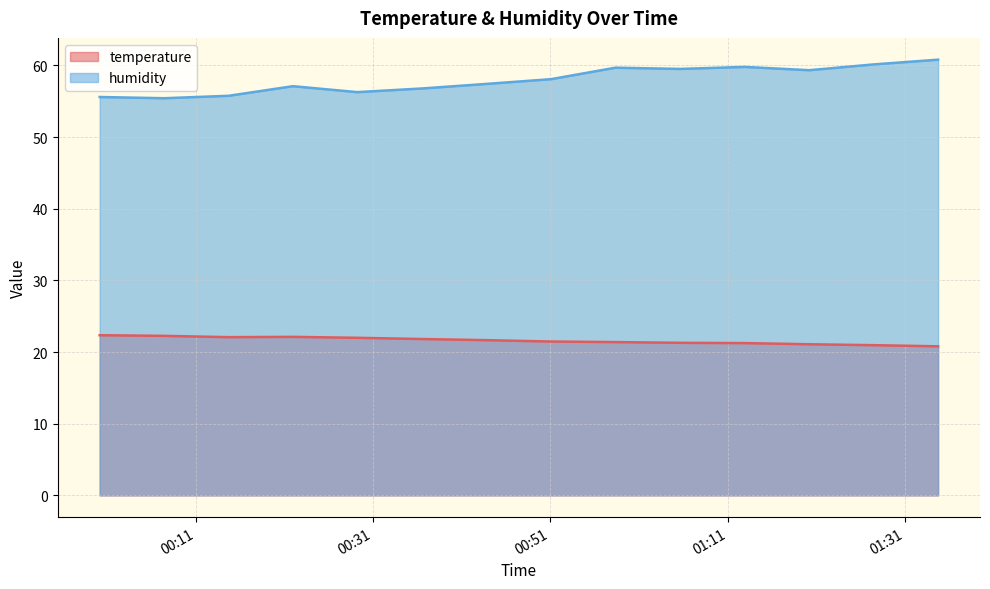

True or false: temperature and humidity intersect in this chart.

False